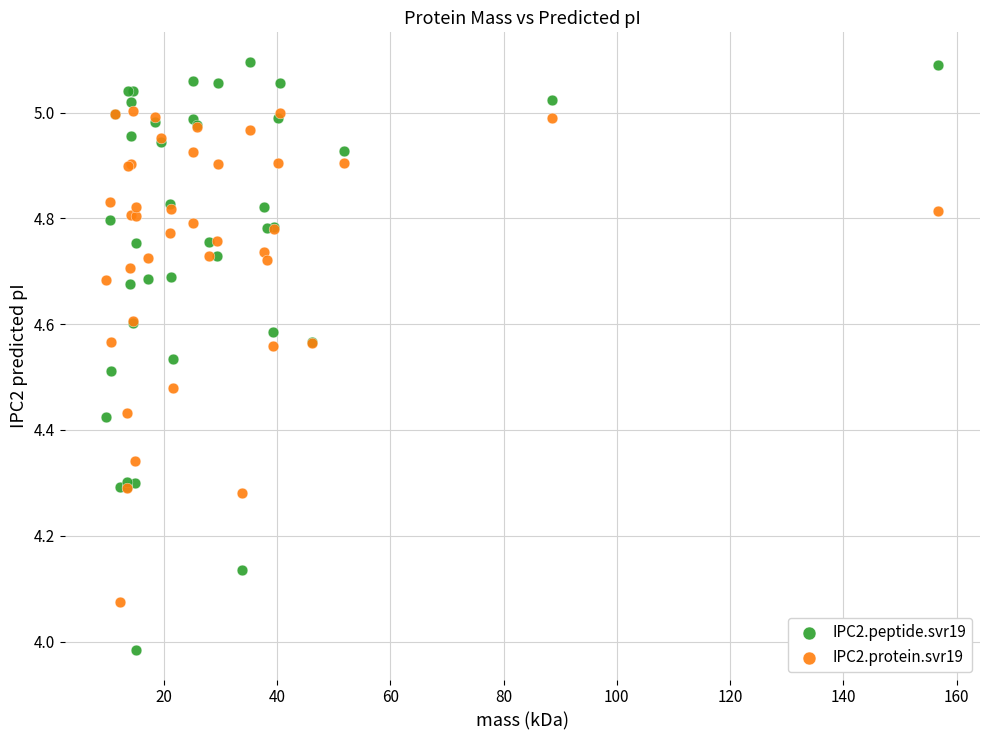

Which series has the widest spread of Y values?

IPC2.peptide.svr19